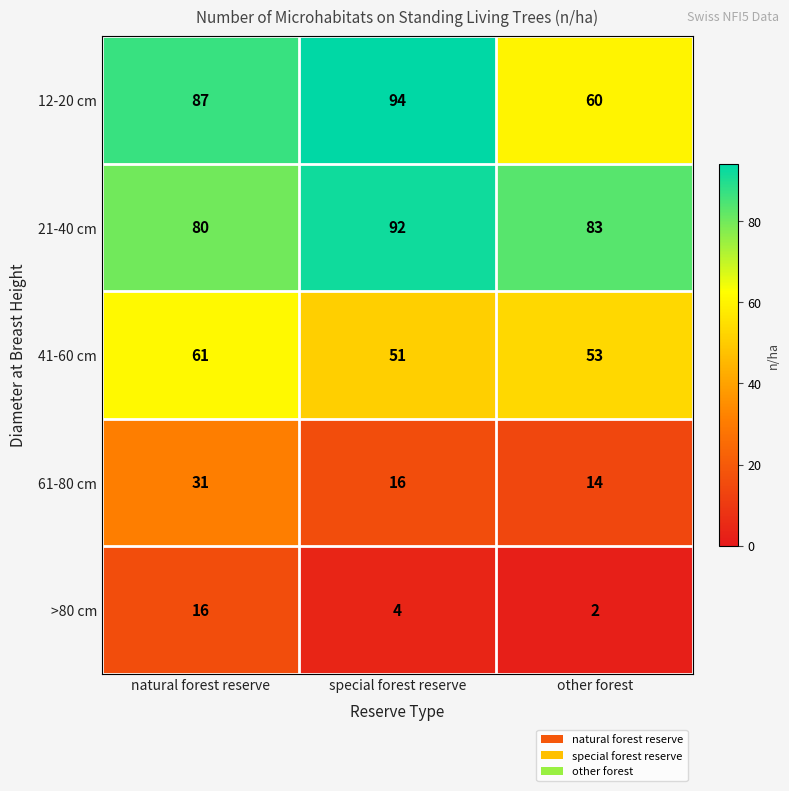

Read the 41-60 cm value at natural forest reserve, to the nearest 10.

60